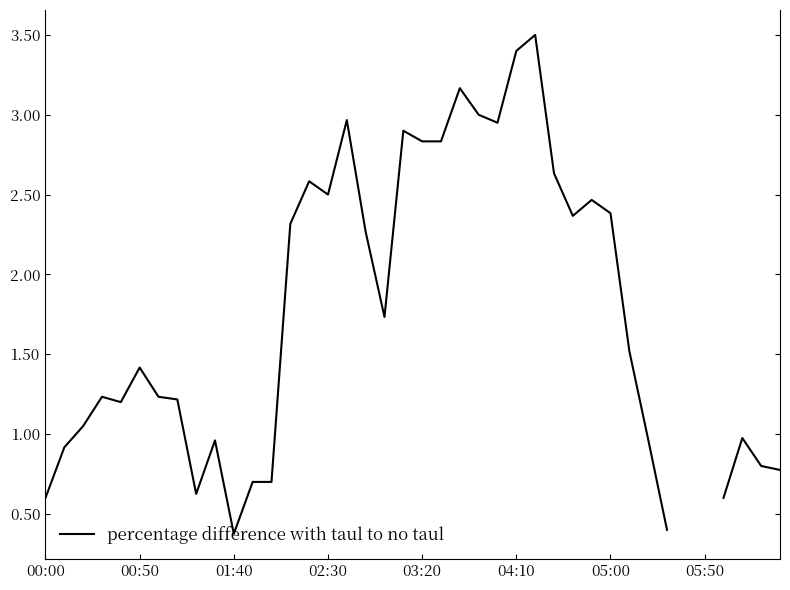

How many categories are shown in the chart?

40